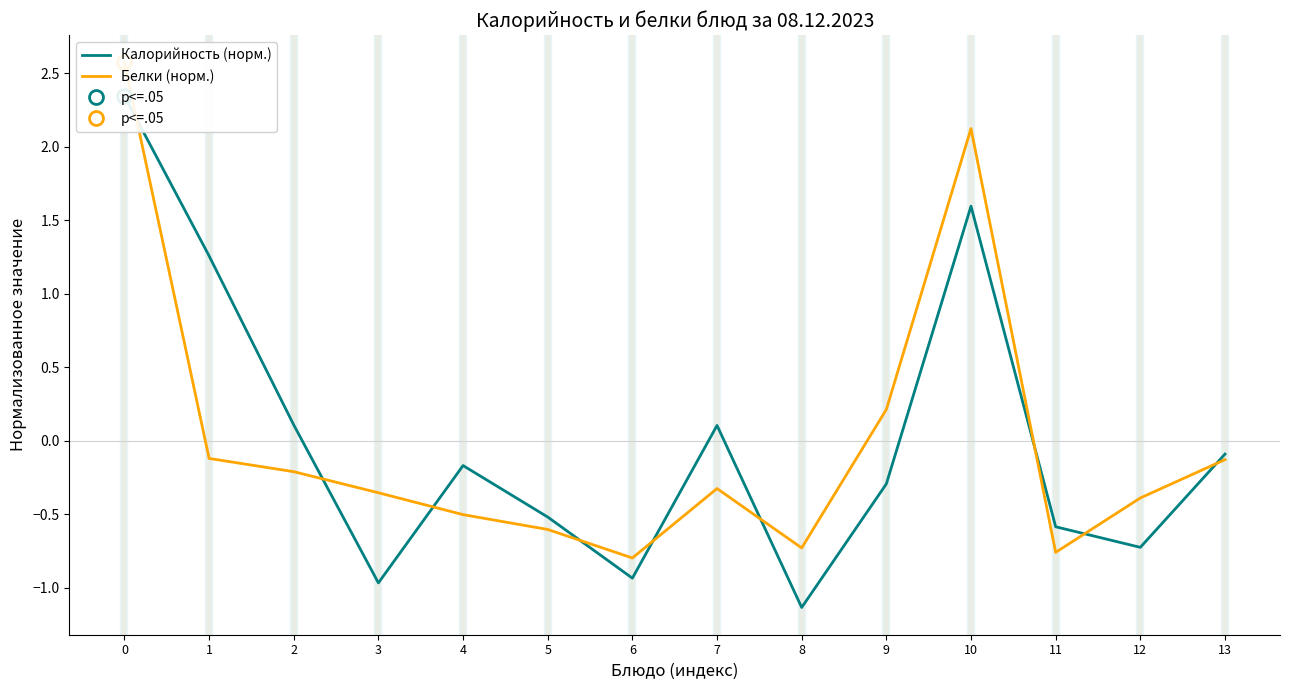

After their last crossing, which series has the higher values: Калорийность (норм.) or Белки (норм.)?

Калорийность (норм.)